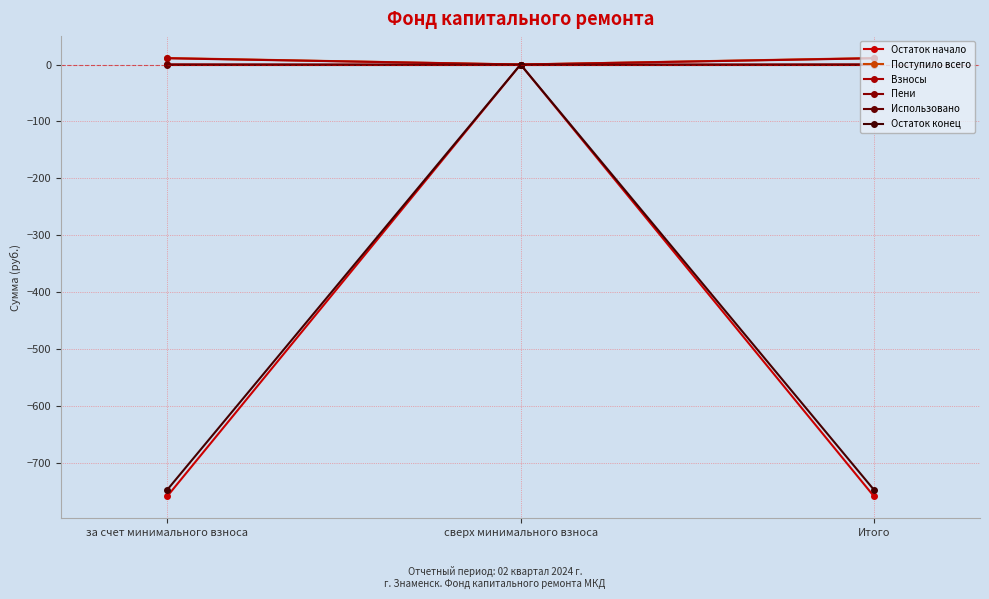

At which label is Использовано closest to 0?

за счет минимального взноса